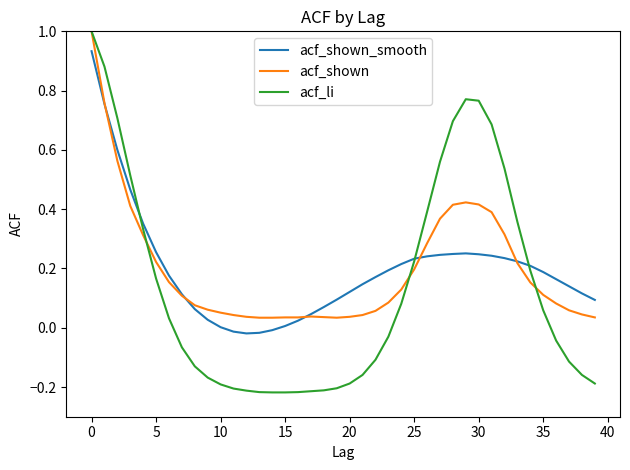

Which series has the widest spread of values?

acf_li